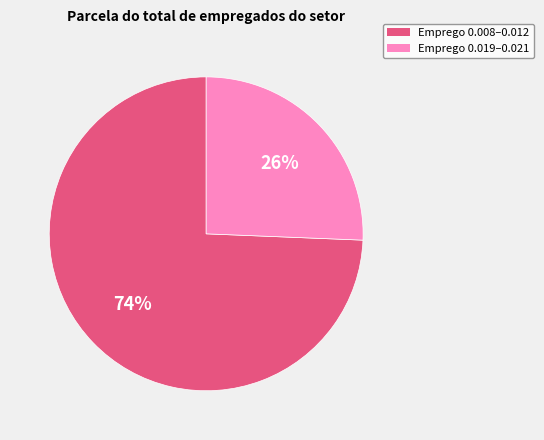

Is there any slice that represents more than half of the pie?

Yes